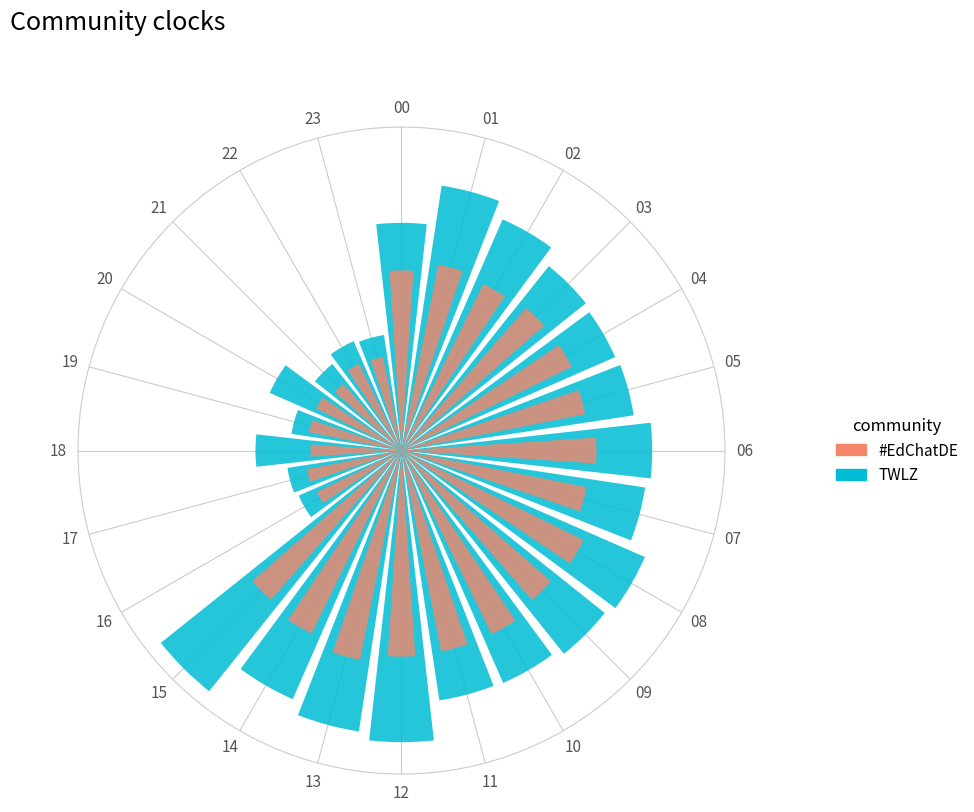

What is the difference between the second highest and minimum values in the TWLZ series?

12.2